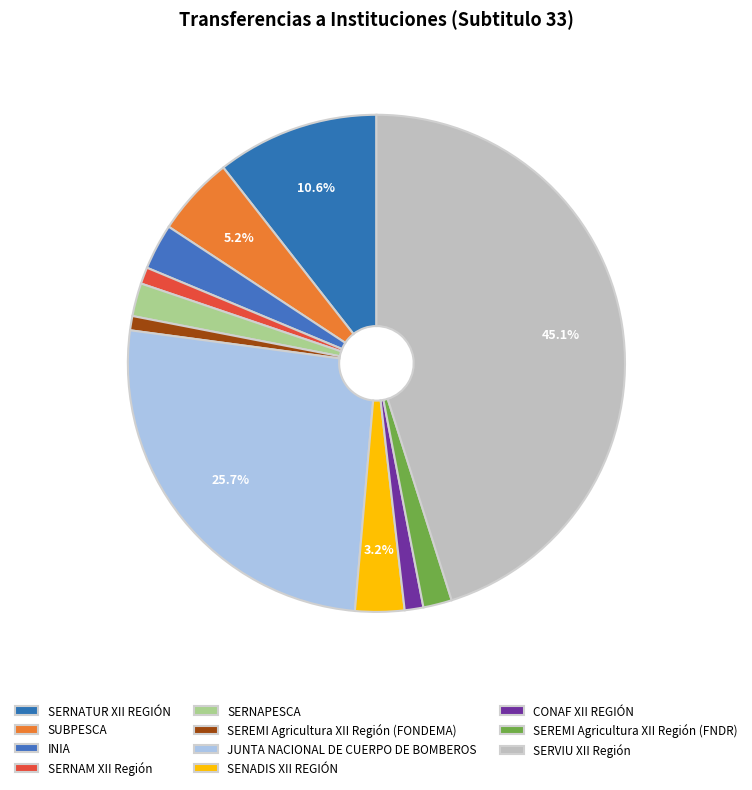

Combined, do JUNTA NACIONAL DE CUERPO DE BOMBEROS and SERVIU XII Región account for over 50%?

Yes